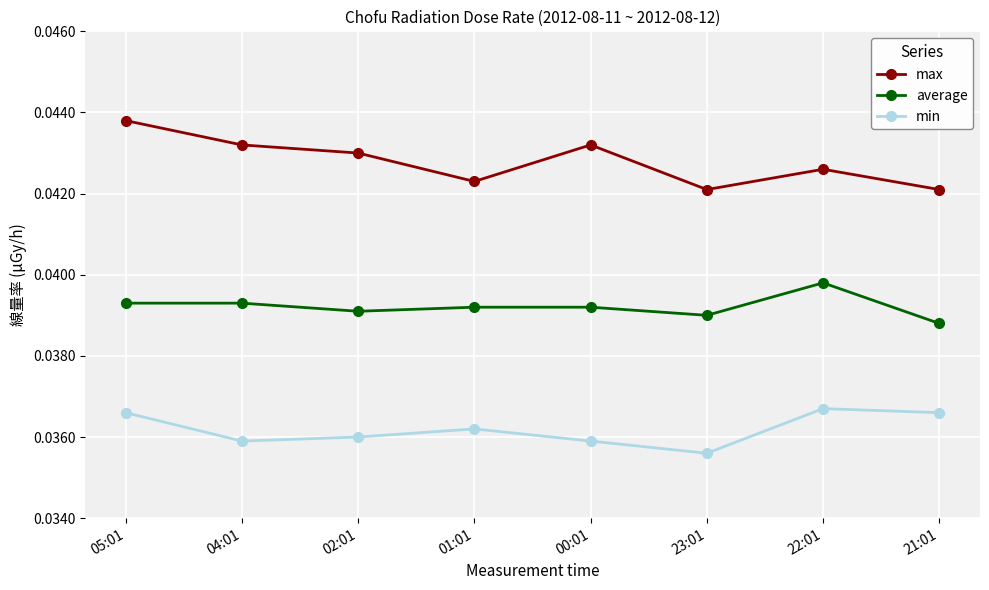

Which series has the largest total across all categories?

max